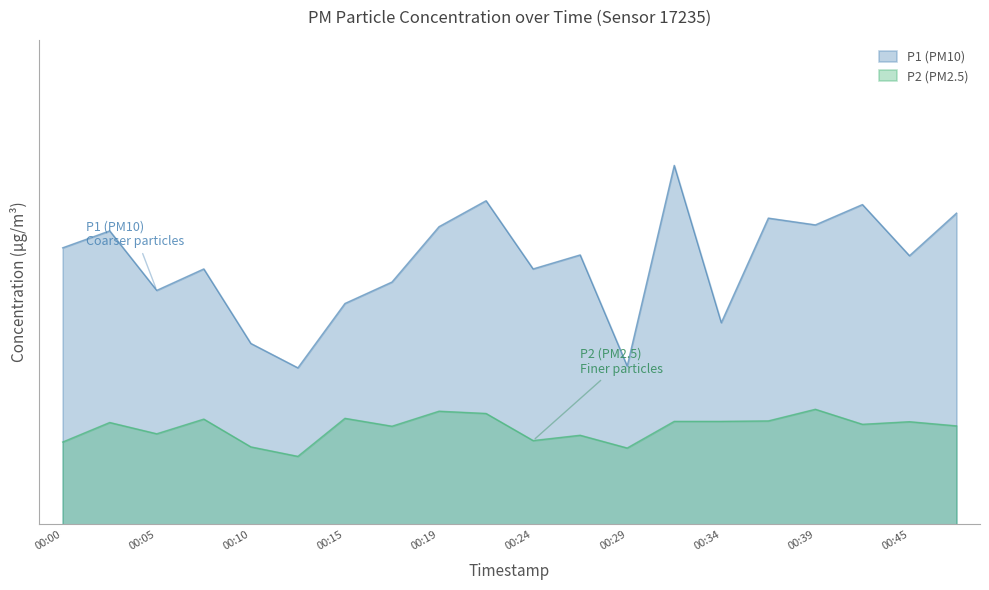

Does the chart display data point markers on the line(s)?

No